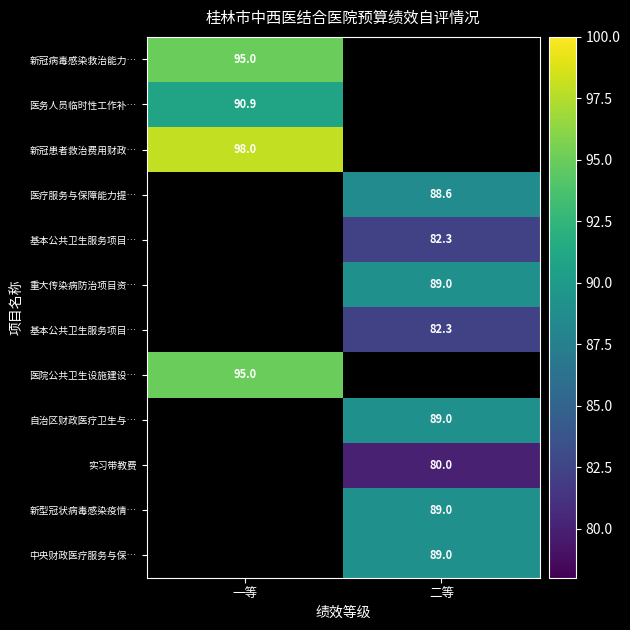

How many distinct data groups are displayed?

12